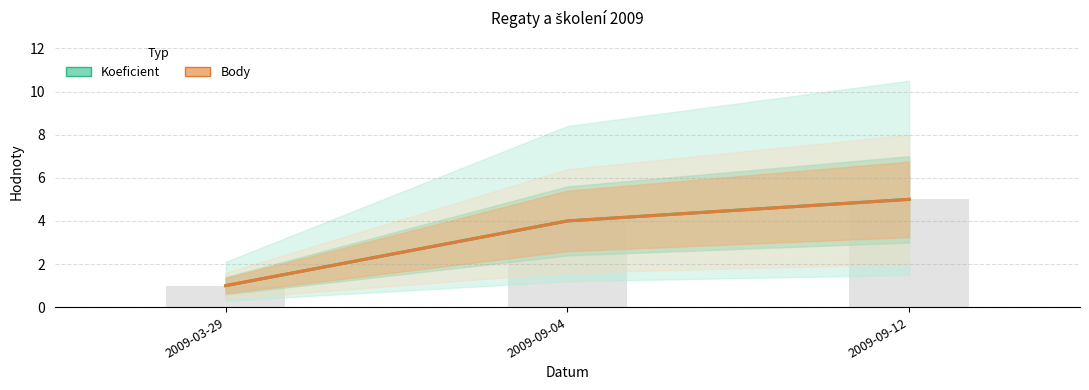

What is the difference between the maximum and minimum values in the Koeficient series?

4